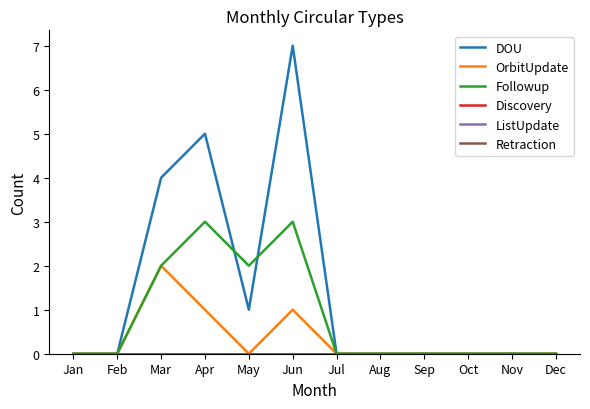

Reading left to right, extract all data points from this chart.

DOU: Jan=0	Feb=0	Mar=4	Apr=5	May=1	Jun=7	Jul=0	Aug=0	Sep=0	Oct=0	Nov=0	Dec=0
OrbitUpdate: Jan=0	Feb=0	Mar=2	Apr=1	May=0	Jun=1	Jul=0	Aug=0	Sep=0	Oct=0	Nov=0	Dec=0
Followup: Jan=0	Feb=0	Mar=2	Apr=3	May=2	Jun=3	Jul=0	Aug=0	Sep=0	Oct=0	Nov=0	Dec=0
Discovery: Jan=0	Feb=0	Mar=0	Apr=0	May=0	Jun=0	Jul=0	Aug=0	Sep=0	Oct=0	Nov=0	Dec=0
ListUpdate: Jan=0	Feb=0	Mar=0	Apr=0	May=0	Jun=0	Jul=0	Aug=0	Sep=0	Oct=0	Nov=0	Dec=0
Retraction: Jan=0	Feb=0	Mar=0	Apr=0	May=0	Jun=0	Jul=0	Aug=0	Sep=0	Oct=0	Nov=0	Dec=0